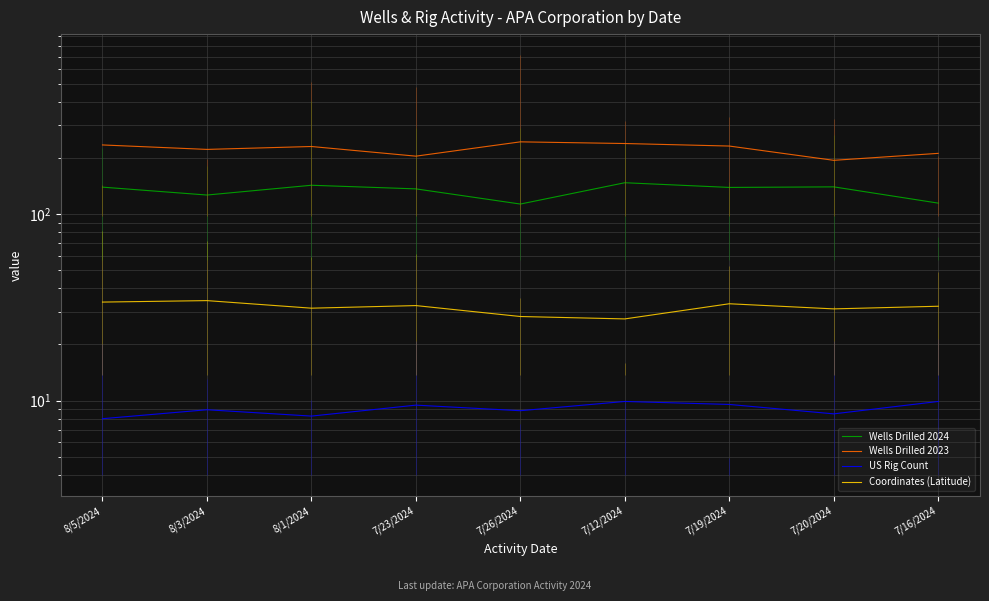

What is the maximum value for Wells Drilled 2024?

147.4